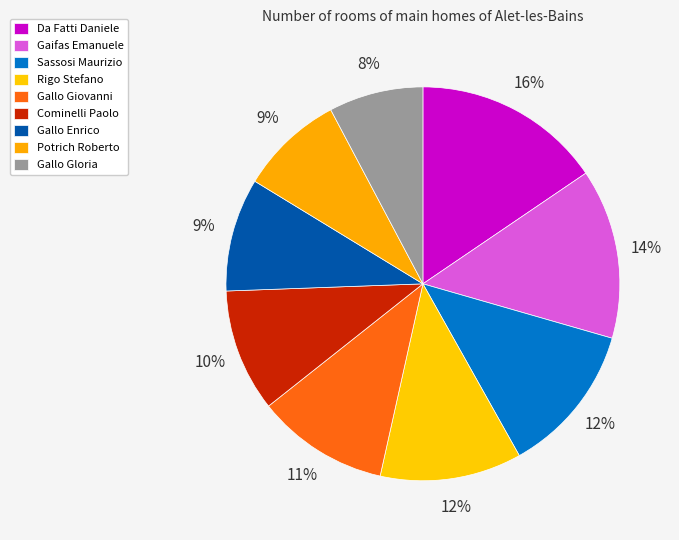

Which slice is the smallest?

Gallo Gloria